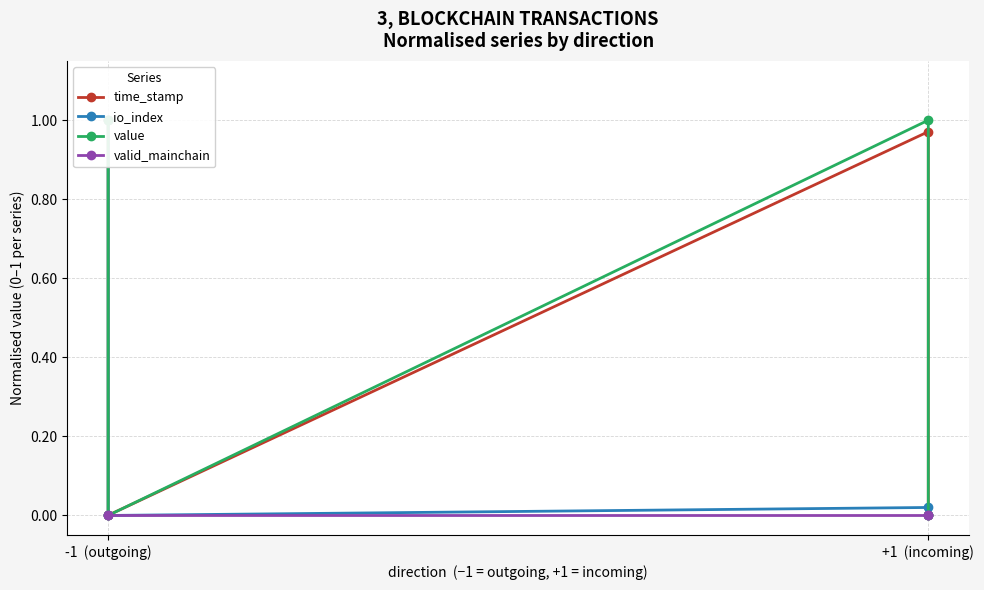

What are all the series names shown in the legend?

time_stamp, io_index, value, valid_mainchain